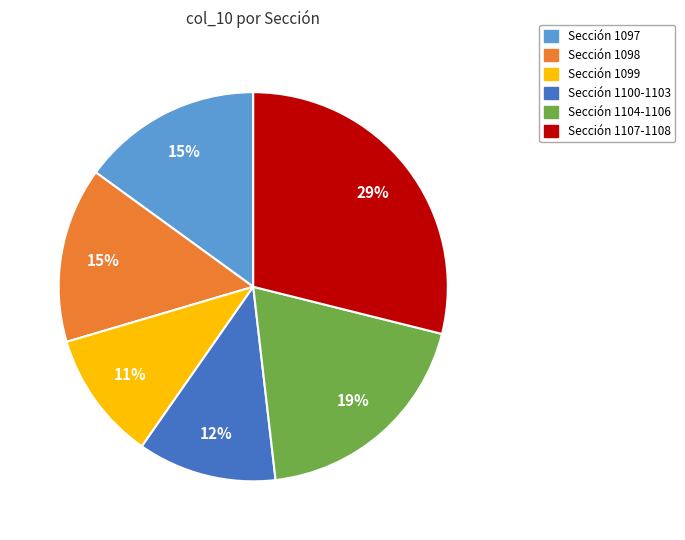

Is it true that Sección 1104-1106 is 9% of the pie?

False